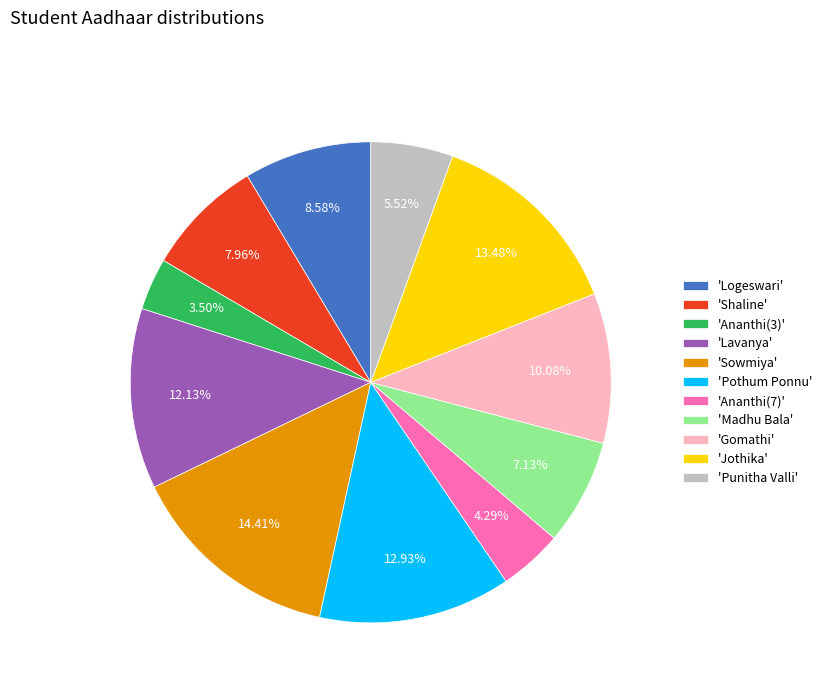

What is the largest slice in the pie chart?

'Sowmiya'